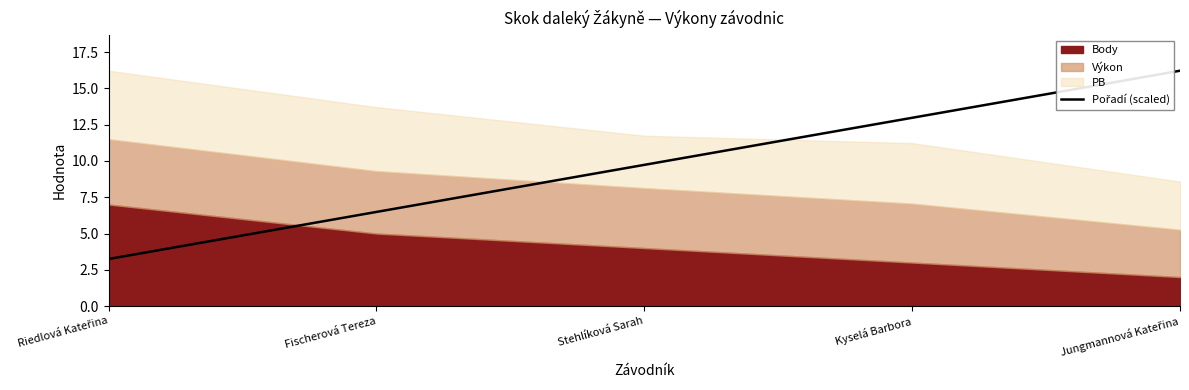

True or false: there are more than 0 points higher than both neighbors.

False